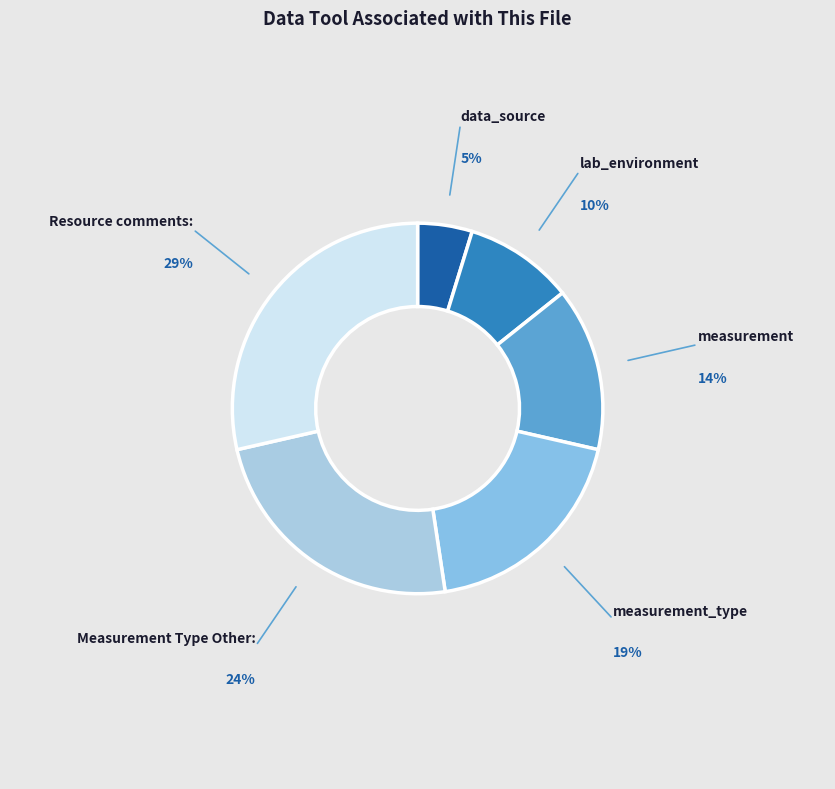

How many slices are in this pie chart?

6